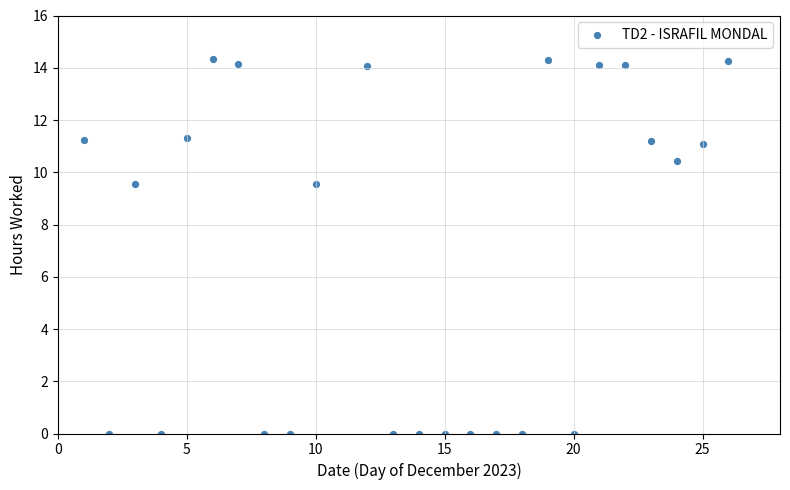

What is the range of Y values (max minus min)?

14.3